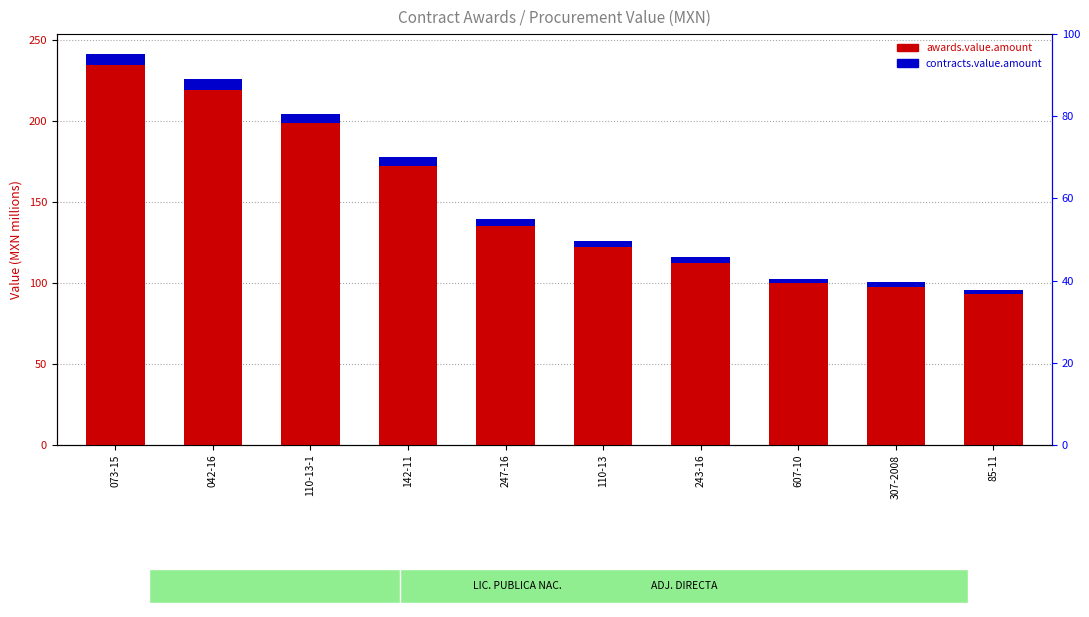

What is the average value of the awards.value.amount series?

148.4